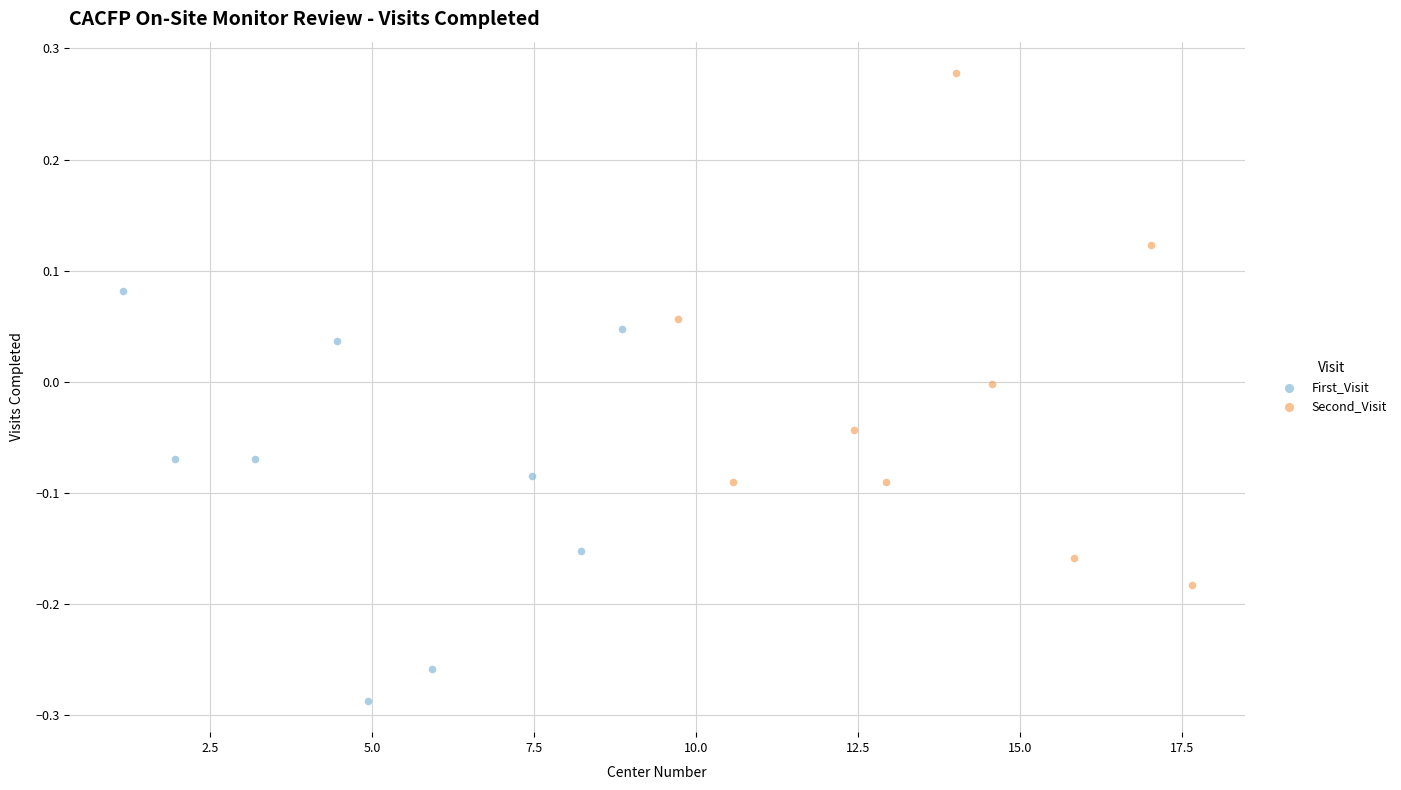

Which series contains the highest Y value?

Second_Visit